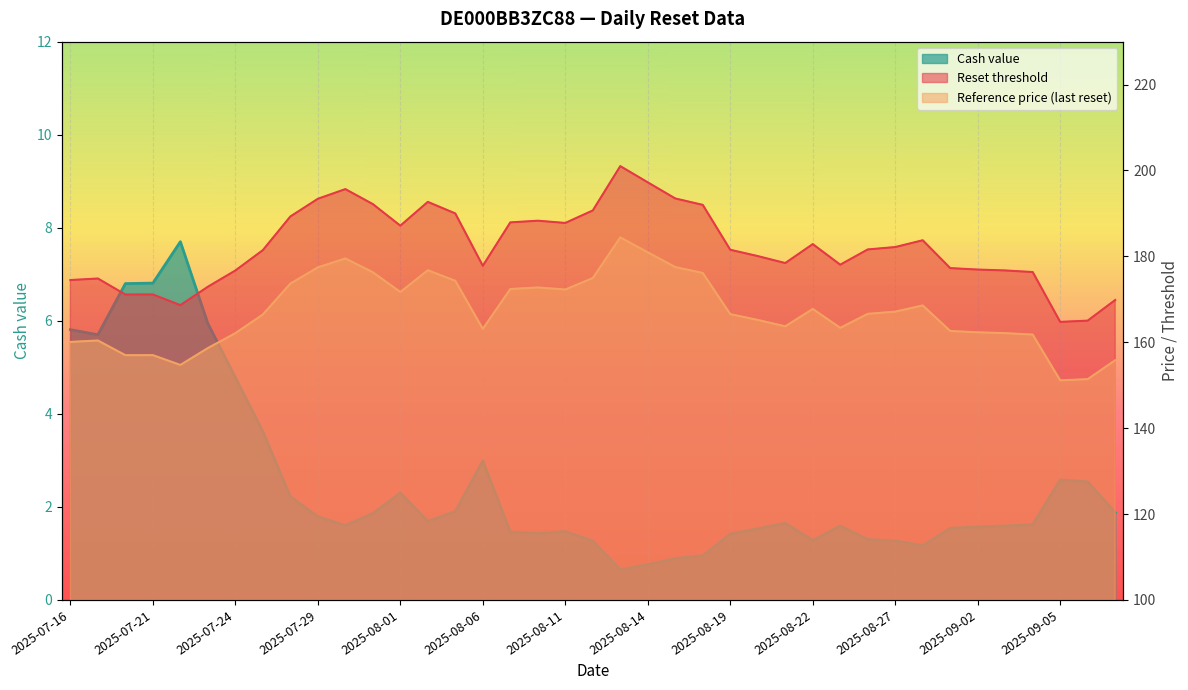

Count the number of categories in the chart.

39